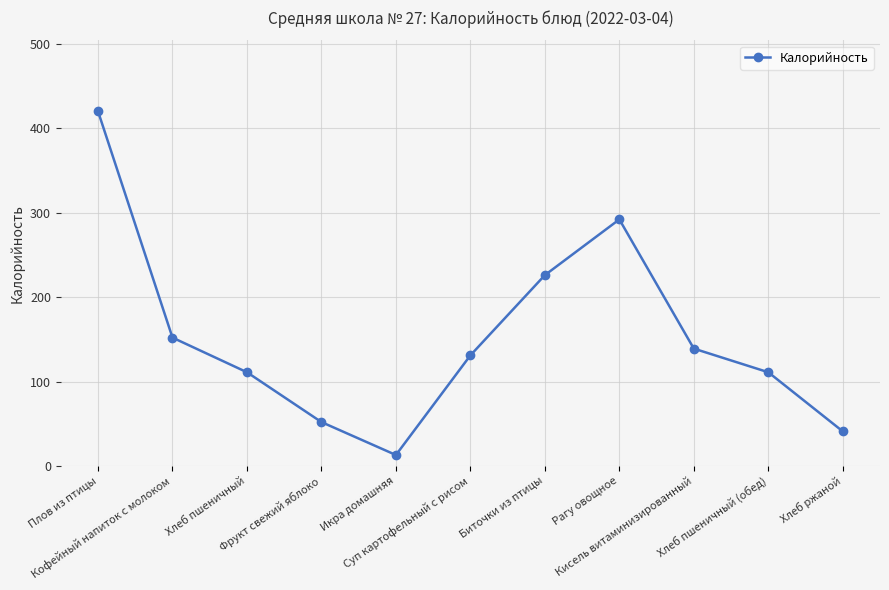

What is the minimum value shown in the chart?

13